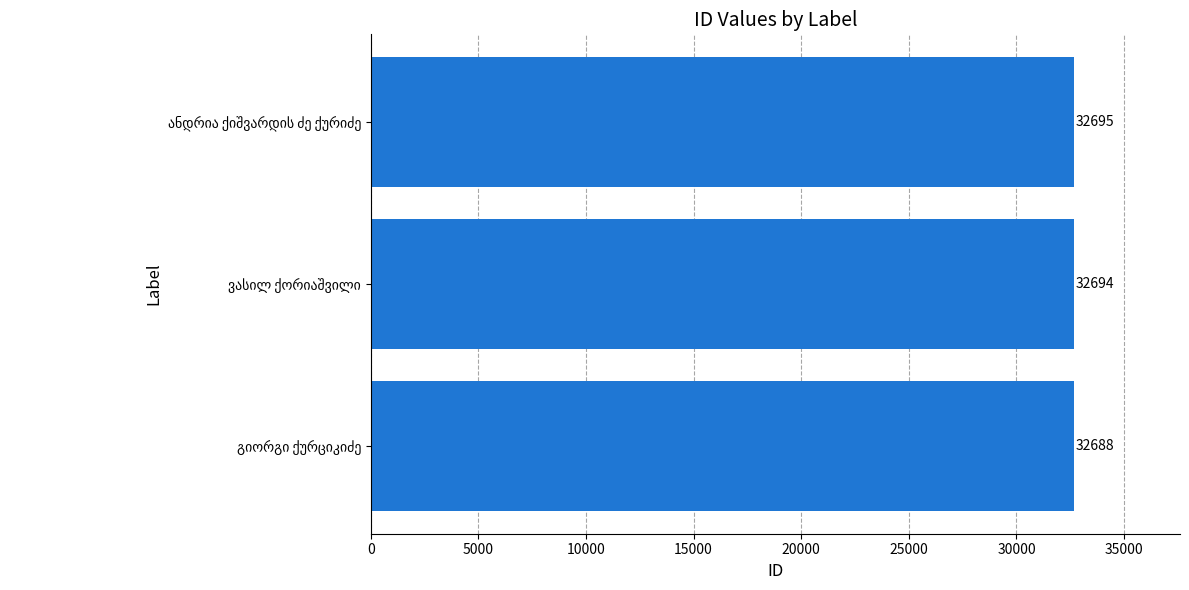

What is the greatest value displayed?

32695